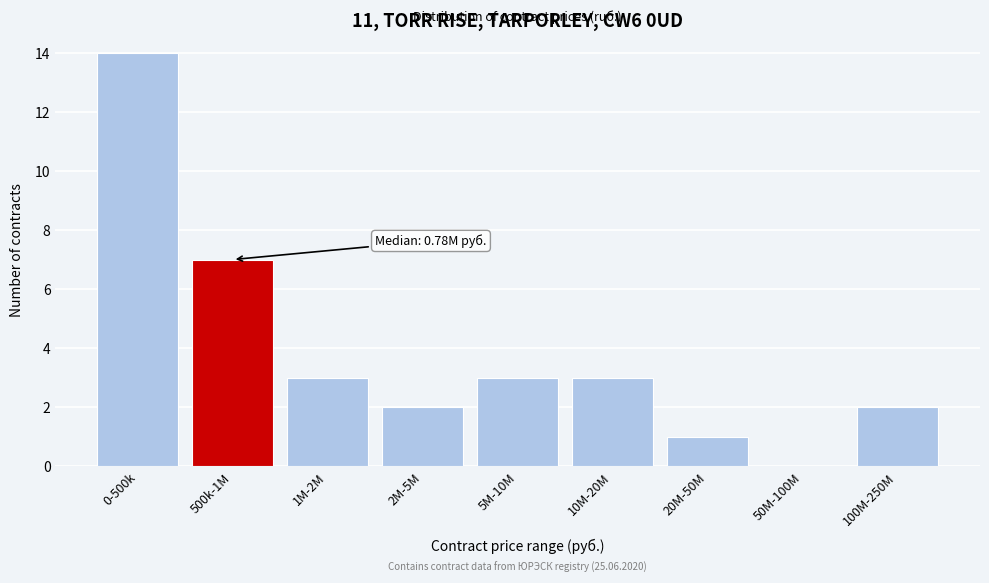

Reading left to right, transcribe all the data shown in this chart.

0-500k=14	500k-1M=7	1M-2M=3	2M-5M=2	5M-10M=3	10M-20M=3	20M-50M=1	50M-100M=0	100M-250M=2